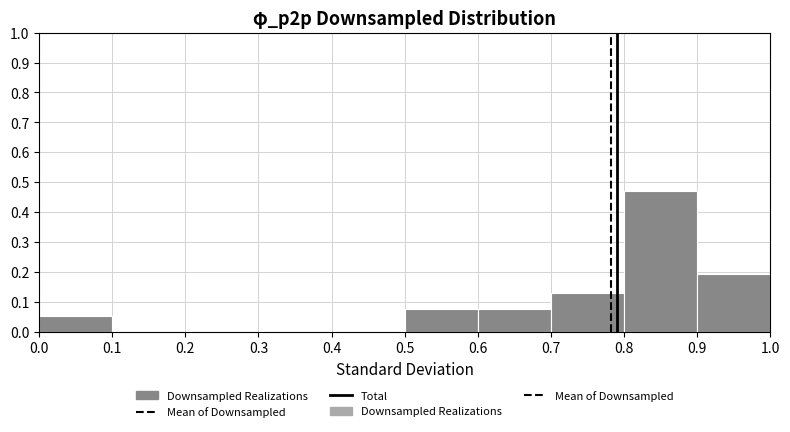

Reading left to right, list every bar in this chart as the range it spans on the x-axis followed by its height. The values are not printed on the chart, so give them approximately, as read against the axis.

0.0 to 0.1: 0.05
0.1 to 0.2: 0
0.2 to 0.3: 0
0.3 to 0.4: 0
0.4 to 0.5: 0
0.5 to 0.6: 0.08
0.6 to 0.7: 0.08
0.7 to 0.8: 0.13
0.8 to 0.9: 0.47
0.9 to 1.0: 0.19